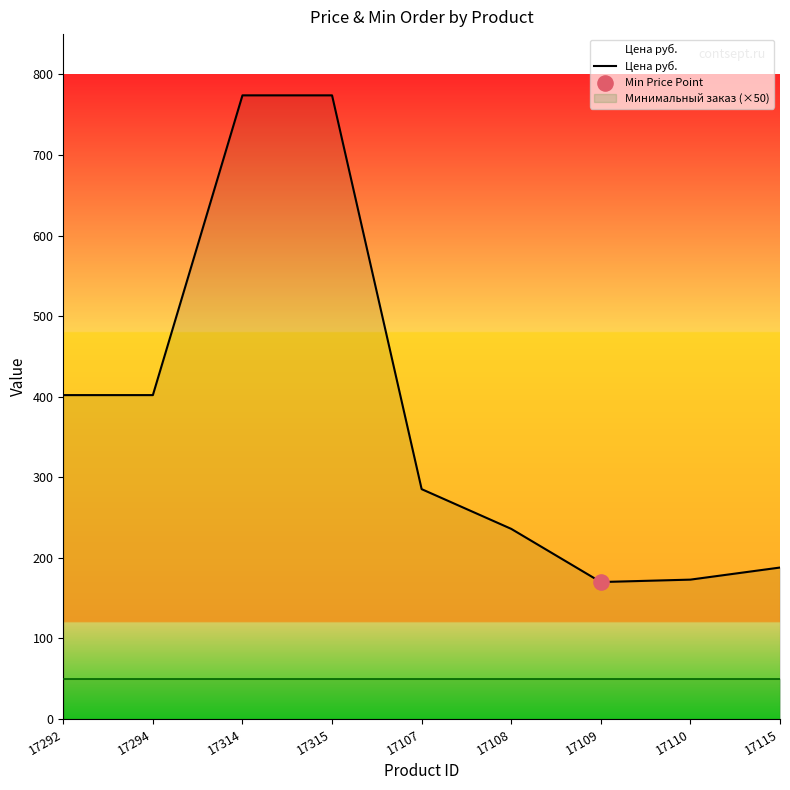

What is the ratio of the value at 17315 to the value at 17294?

1.9